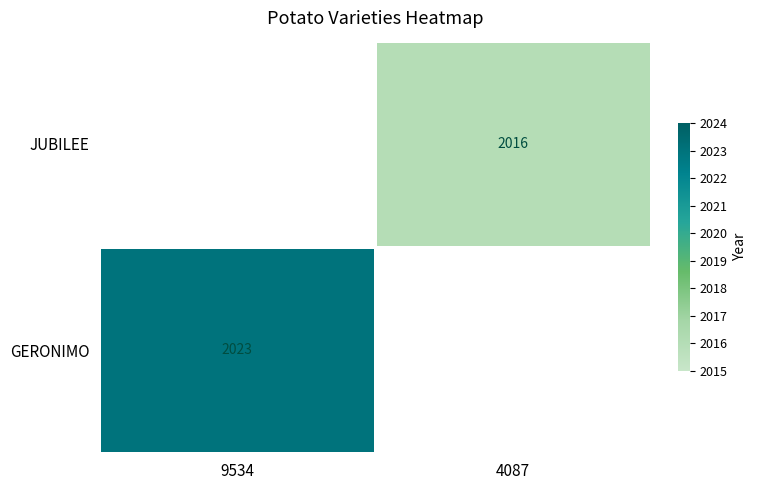

The JUBILEE series shows 748 at 4087. True or false?

False